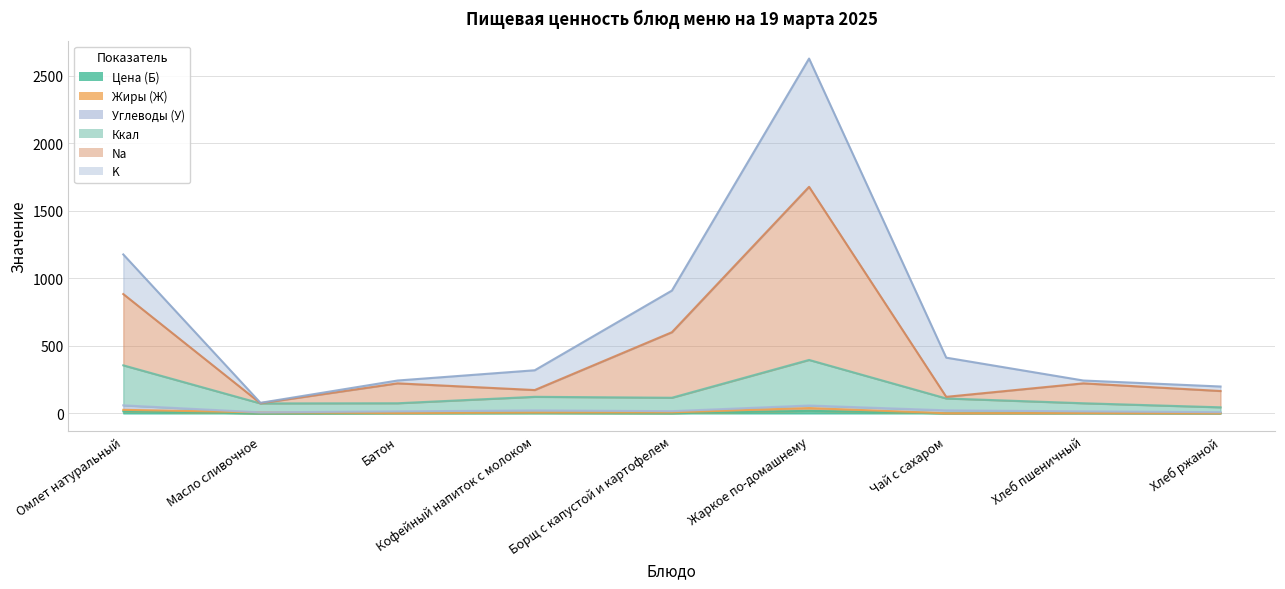

What is the highest value of the Na series?

1676.4